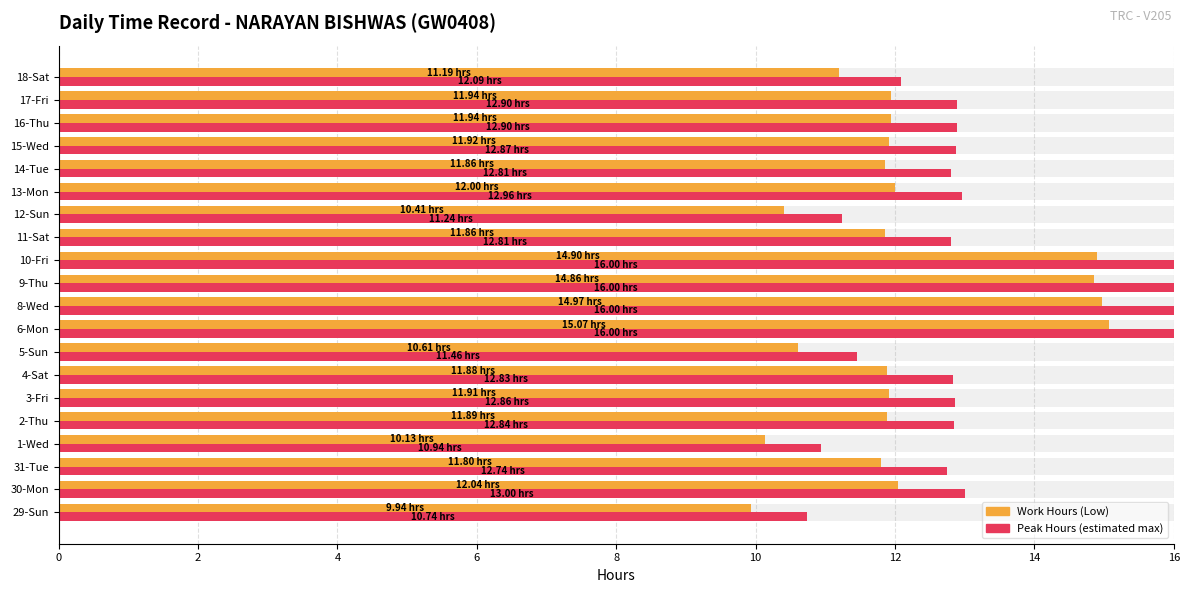

Does the chart contain any negative values?

No